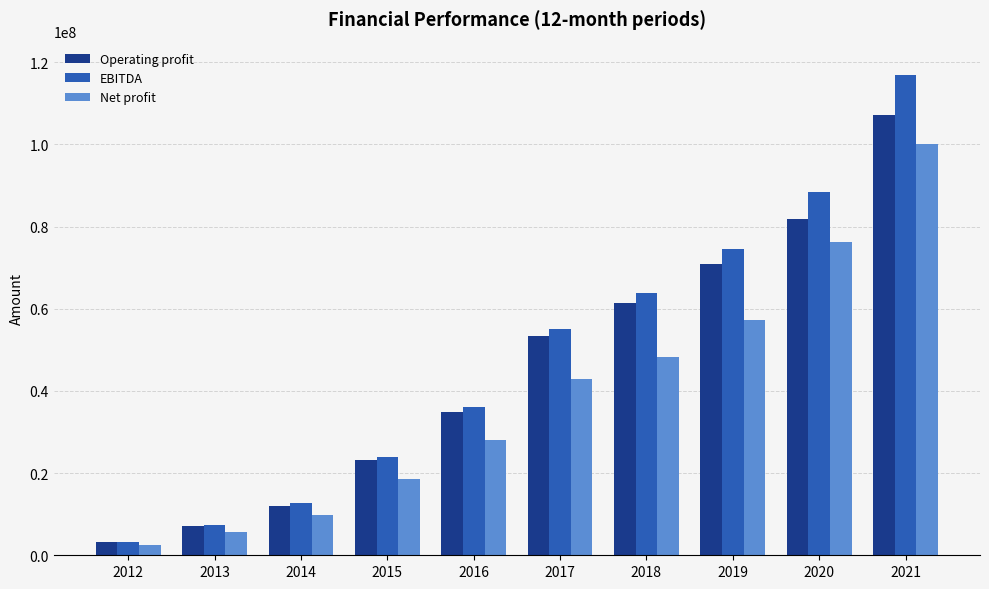

What is the lowest value of the Net profit series?

2396085